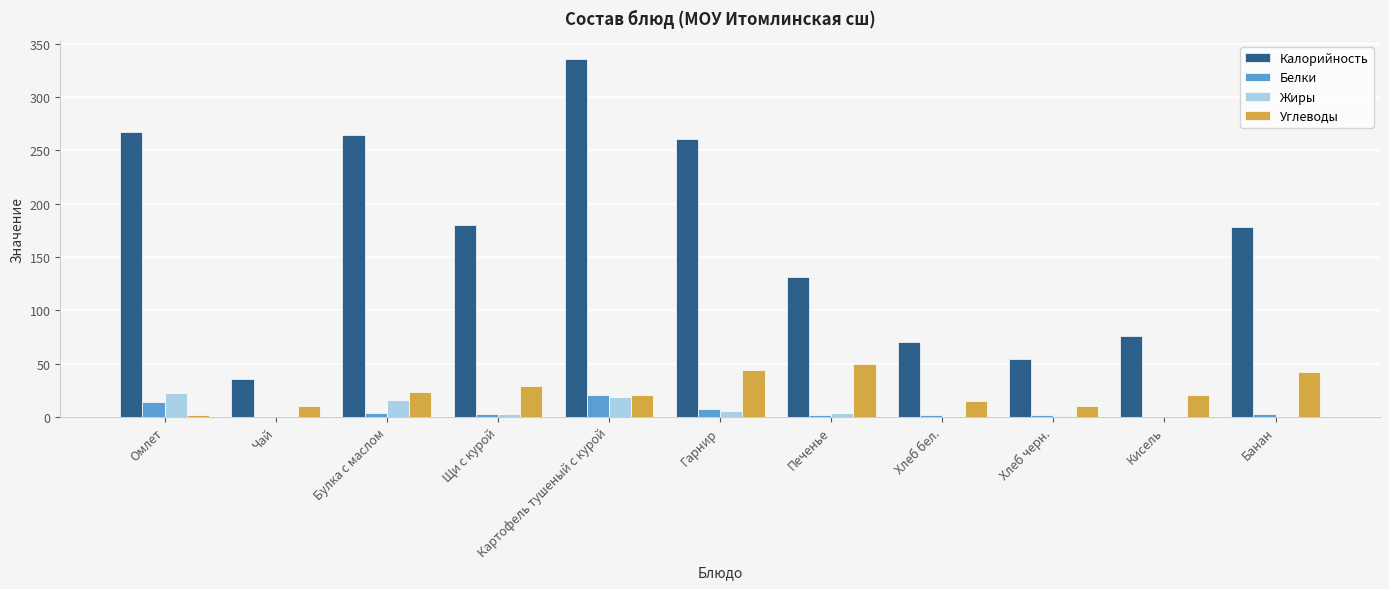

At which category is the sum across all series the highest?

Картофель тушеный с курой